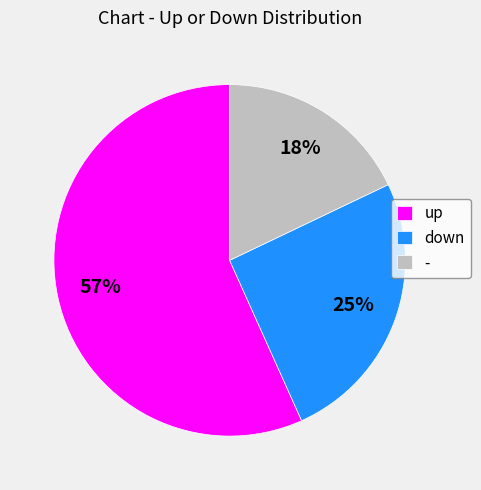

Is the sum of down and up greater than half?

Yes